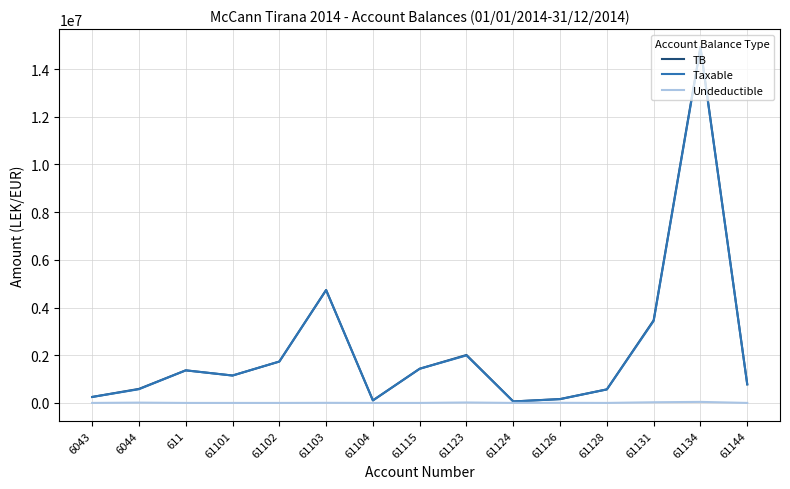

What is the greatest value displayed?

14931158.8